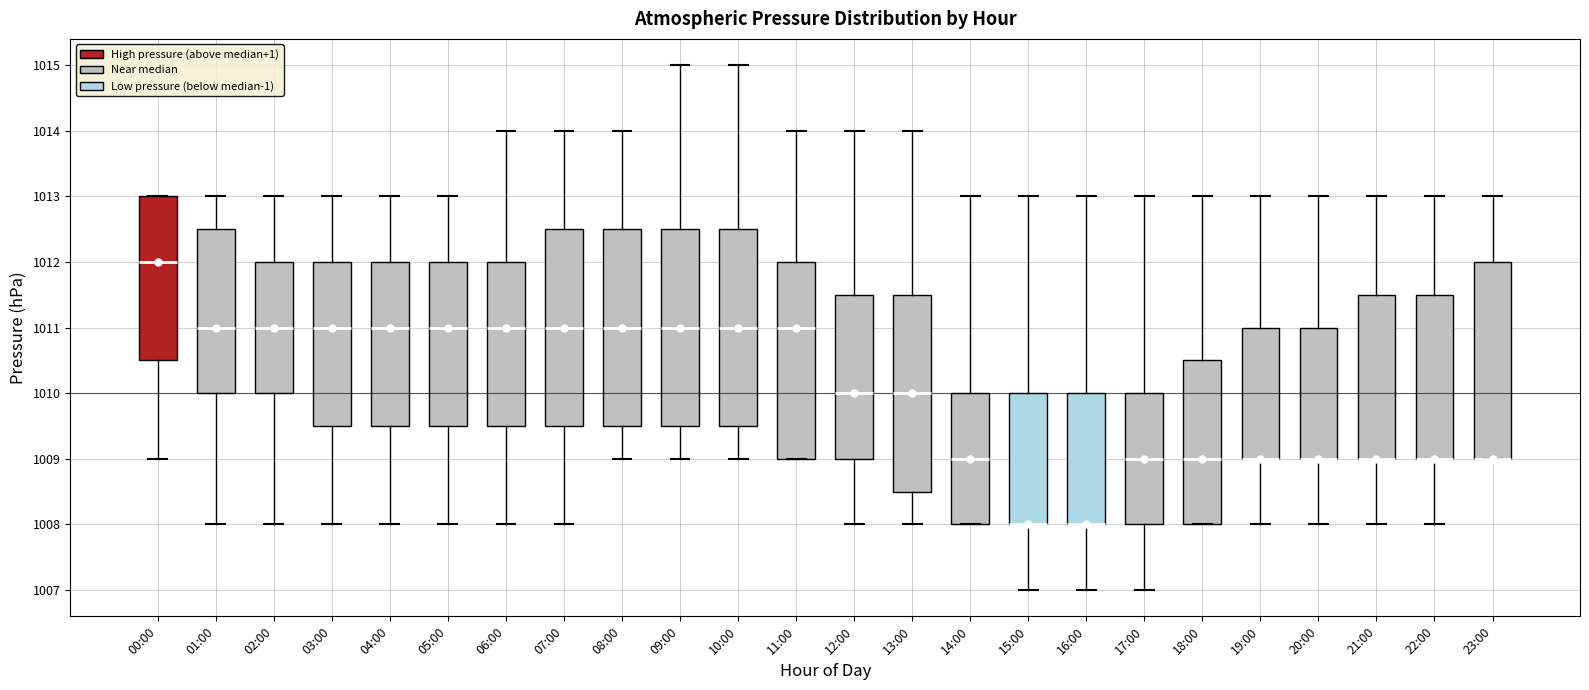

Reading left to right, transcribe this box plot: for each box, give where its median line is, the range the box spans, and where its two whiskers end, as read against the y-axis. The values are not printed on the chart, so give them approximately, as read against the axis.

00:00: median 1012.0, box 1010.5 to 1013.0, whiskers 1009.0 to 1013.0
01:00: median 1011.0, box 1010.0 to 1012.5, whiskers 1008.0 to 1013.0
02:00: median 1011.0, box 1010.0 to 1012.0, whiskers 1008.0 to 1013.0
03:00: median 1011.0, box 1009.5 to 1012.0, whiskers 1008.0 to 1013.0
04:00: median 1011.0, box 1009.5 to 1012.0, whiskers 1008.0 to 1013.0
05:00: median 1011.0, box 1009.5 to 1012.0, whiskers 1008.0 to 1013.0
06:00: median 1011.0, box 1009.5 to 1012.0, whiskers 1008.0 to 1014.0
07:00: median 1011.0, box 1009.5 to 1012.5, whiskers 1008.0 to 1014.0
08:00: median 1011.0, box 1009.5 to 1012.5, whiskers 1009.0 to 1014.0
09:00: median 1011.0, box 1009.5 to 1012.5, whiskers 1009.0 to 1015.0
10:00: median 1011.0, box 1009.5 to 1012.5, whiskers 1009.0 to 1015.0
11:00: median 1011.0, box 1009.0 to 1012.0, whiskers 1009.0 to 1014.0
12:00: median 1010.0, box 1009.0 to 1011.5, whiskers 1008.0 to 1014.0
13:00: median 1010.0, box 1008.5 to 1011.5, whiskers 1008.0 to 1014.0
14:00: median 1009.0, box 1008.0 to 1010.0, whiskers 1008.0 to 1013.0
15:00: median 1008.0 (drawn on the box's lower edge), box 1008.0 to 1010.0, whiskers 1007.0 to 1013.0
16:00: median 1008.0 (drawn on the box's lower edge), box 1008.0 to 1010.0, whiskers 1007.0 to 1013.0
17:00: median 1009.0, box 1008.0 to 1010.0, whiskers 1007.0 to 1013.0
18:00: median 1009.0, box 1008.0 to 1010.5, whiskers 1008.0 to 1013.0
19:00: median 1009.0 (drawn on the box's lower edge), box 1009.0 to 1011.0, whiskers 1008.0 to 1013.0
20:00: median 1009.0 (drawn on the box's lower edge), box 1009.0 to 1011.0, whiskers 1008.0 to 1013.0
21:00: median 1009.0 (drawn on the box's lower edge), box 1009.0 to 1011.5, whiskers 1008.0 to 1013.0
22:00: median 1009.0 (drawn on the box's lower edge), box 1009.0 to 1011.5, whiskers 1008.0 to 1013.0
23:00: median 1009.0 (drawn on the box's lower edge), box 1009.0 to 1012.0, whiskers 1009.0 to 1013.0